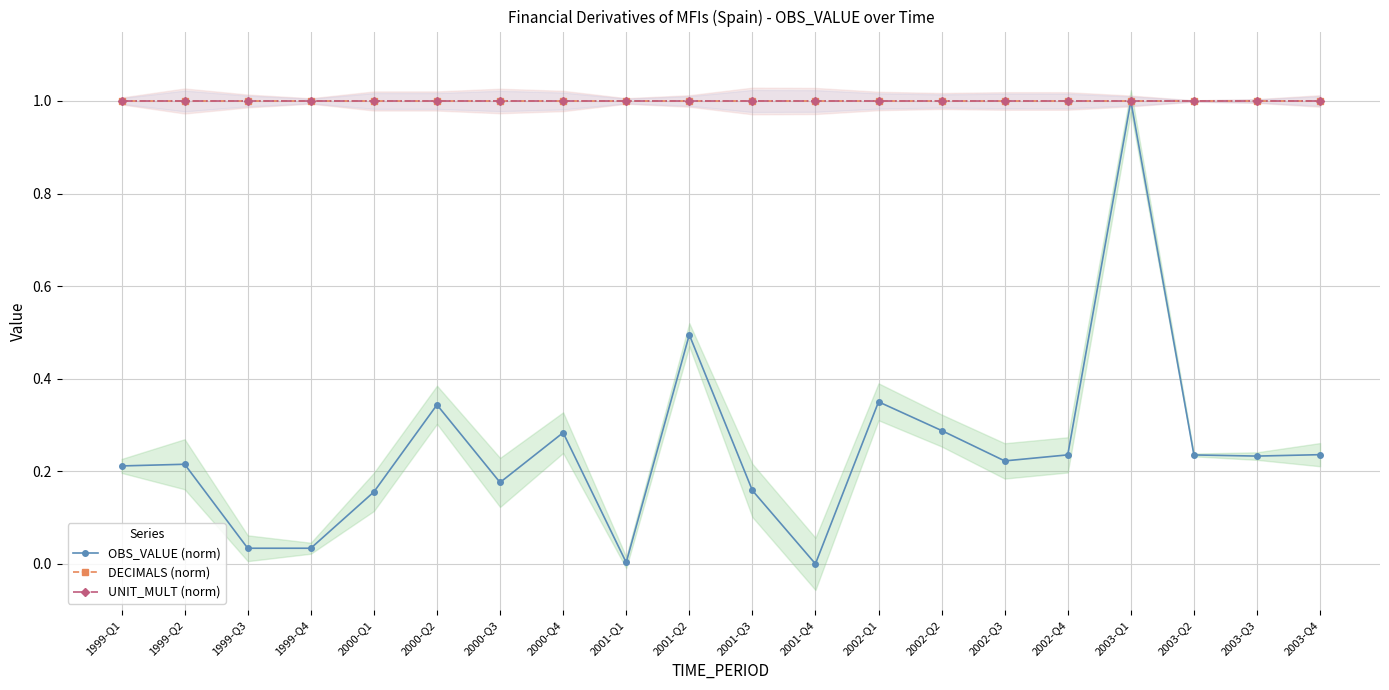

At which category is the sum across all series the highest?

2003-Q1